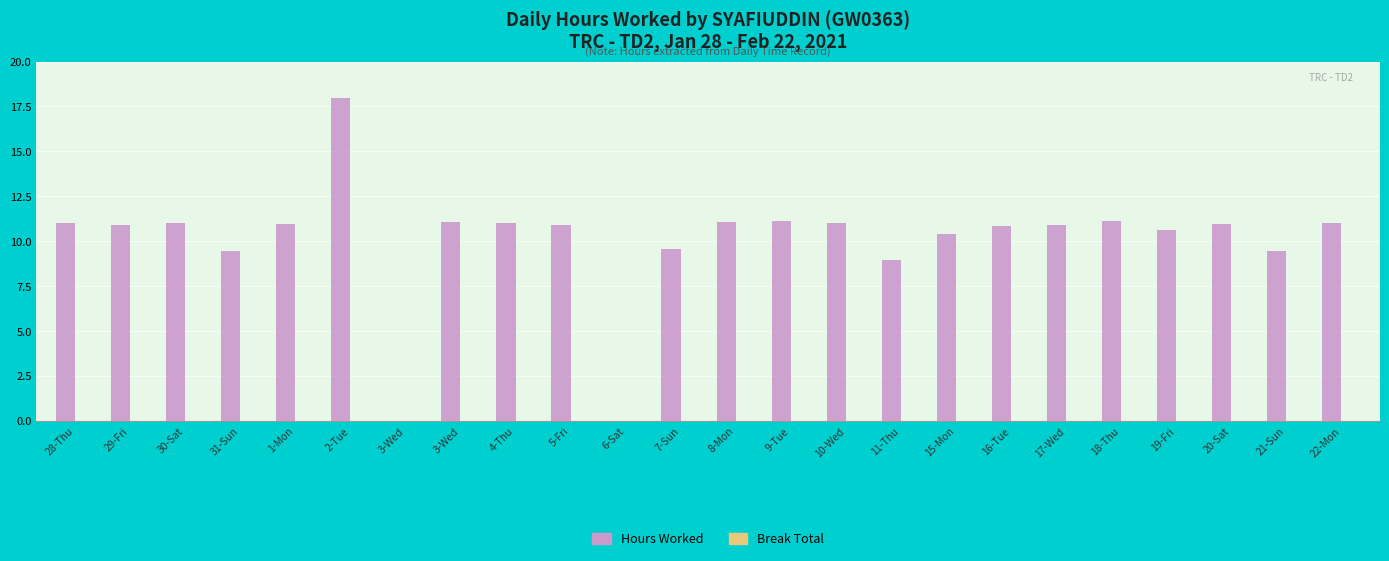

Reading left to right, list all the values displayed in this chart.

Hours Worked: 11.0	10.9	11.0	9.5	11.0	18.0	0.0	11.1	11.0	10.9	0.0	9.6	11.1	11.2	11.0	9.0	10.4	10.8	10.9	11.2	10.6	10.9	9.5	11.0
Break Total: 0.0	0.0	0.0	0.0	0.0	0.0	0.0	0.0	0.0	0.0	0.0	0.0	0.0	0.0	0.0	0.0	0.0	0.0	0.0	0.0	0.0	0.0	0.0	0.0